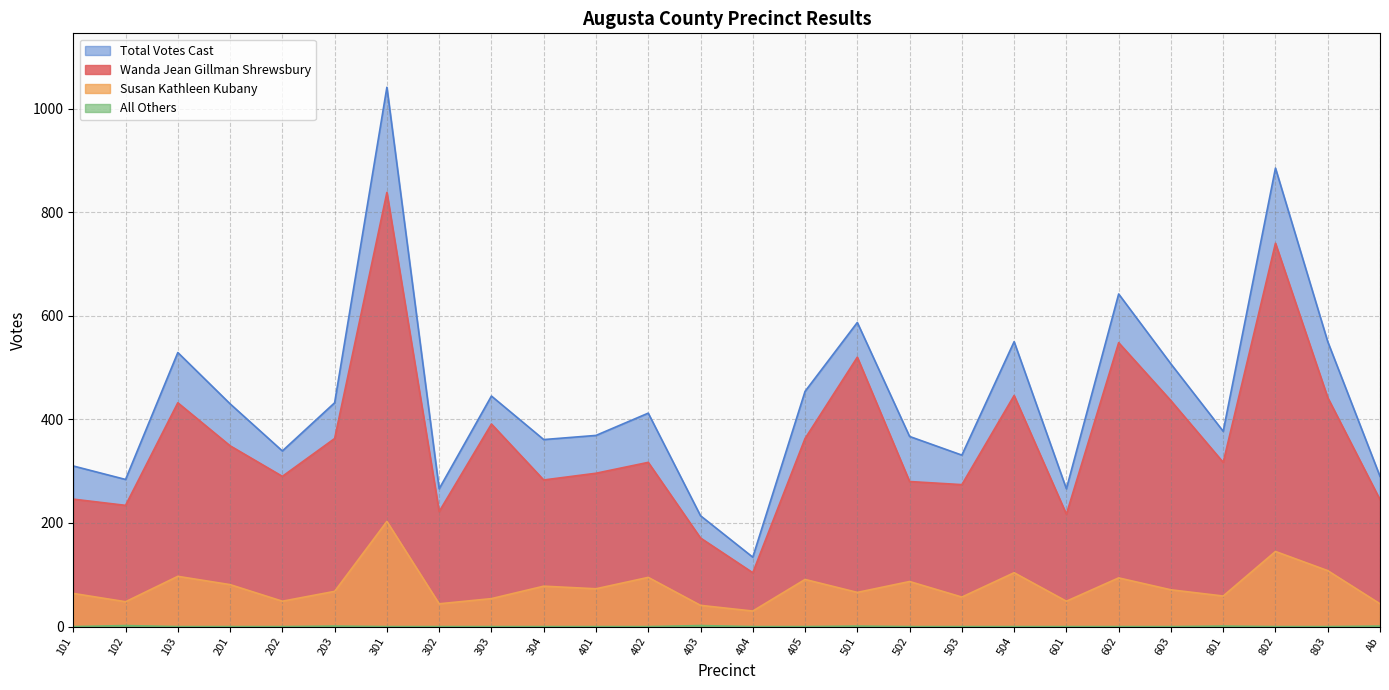

True or false: Susan Kathleen Kubany has more than 0 points higher than both neighbors.

True